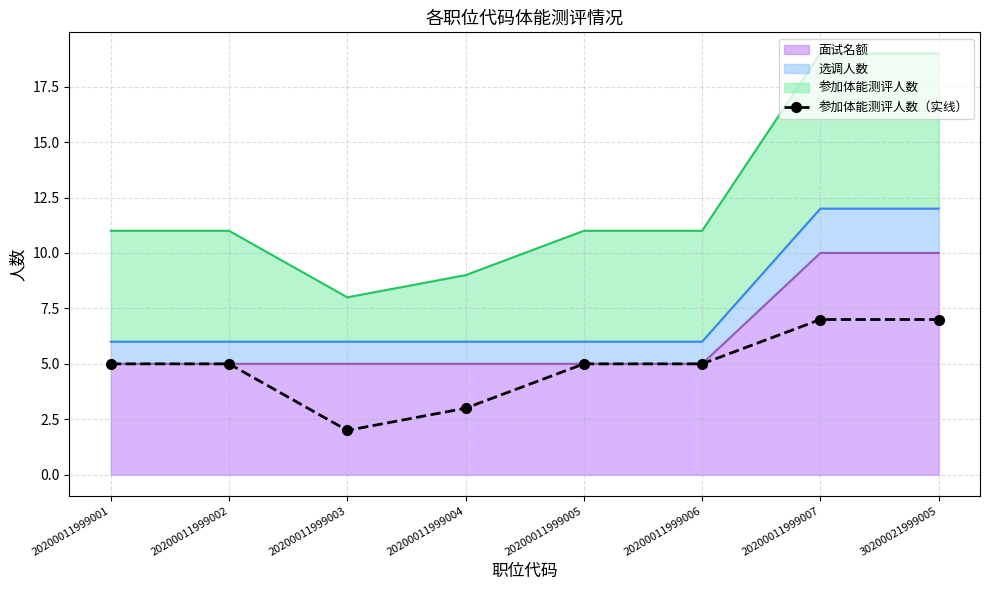

How many data points are above 5?

2